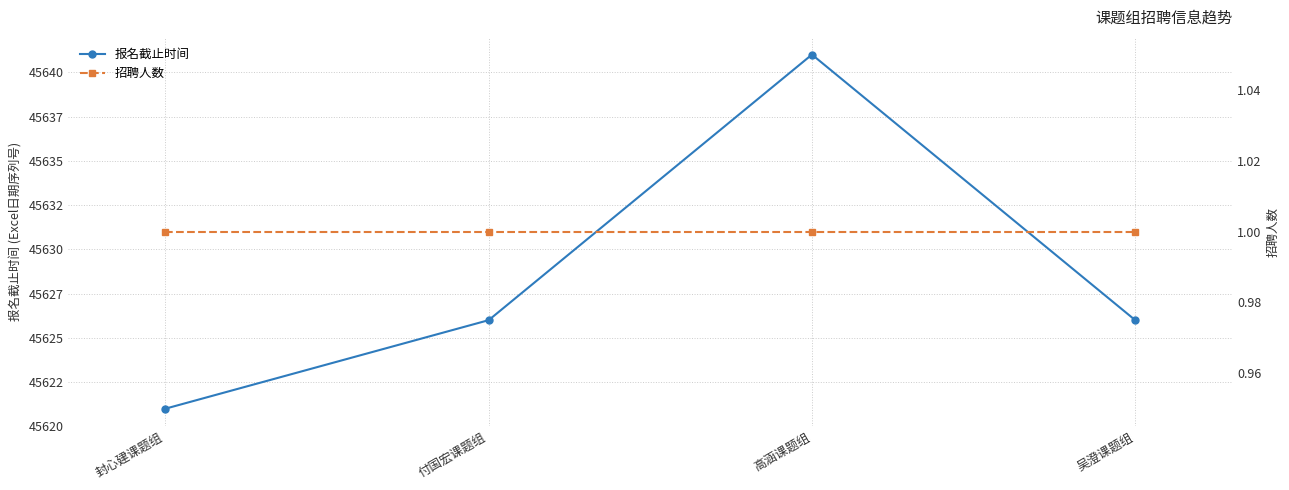

What is the lowest value of the 报名截止时间 series?

45621